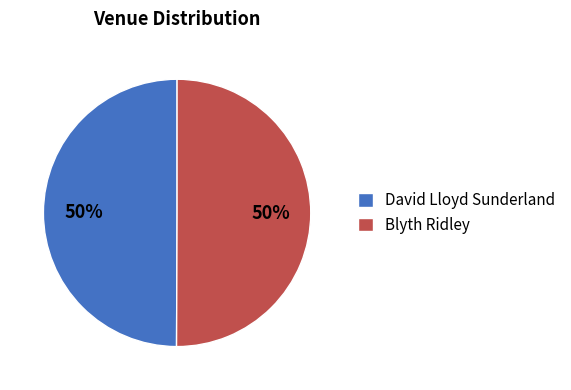

To the nearest percent, what is the combined percentage of Blyth Ridley and David Lloyd Sunderland?

100%